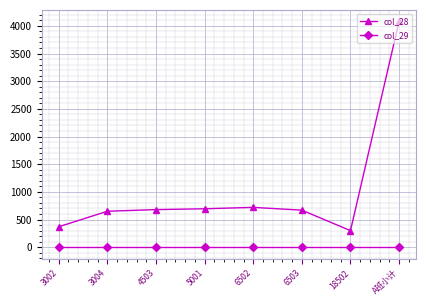

What is the difference between the highest and lowest values at 4503?

680